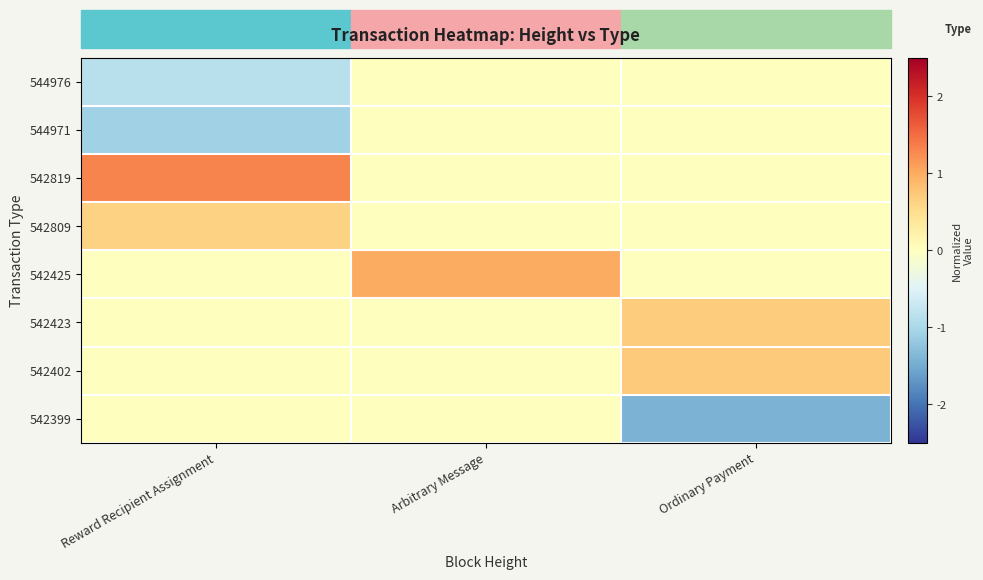

Reading left to right, transcribe all the data shown in this chart.

544976: Reward Recipient Assignment=-0.9	Arbitrary Message=0.0	Ordinary Payment=0.0
544971: Reward Recipient Assignment=-1.1	Arbitrary Message=0.0	Ordinary Payment=0.0
542819: Reward Recipient Assignment=1.3	Arbitrary Message=0.0	Ordinary Payment=0.0
542809: Reward Recipient Assignment=0.6	Arbitrary Message=0.0	Ordinary Payment=0.0
542425: Reward Recipient Assignment=0.0	Arbitrary Message=1.0	Ordinary Payment=0.0
542423: Reward Recipient Assignment=0.0	Arbitrary Message=0.0	Ordinary Payment=0.7
542402: Reward Recipient Assignment=0.0	Arbitrary Message=0.0	Ordinary Payment=0.7
542399: Reward Recipient Assignment=0.0	Arbitrary Message=0.0	Ordinary Payment=-1.4